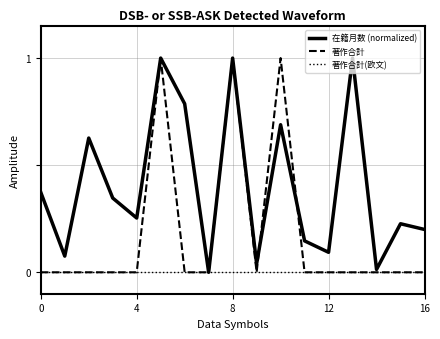

Rank the series by their average value, from lowest to highest.

著作合計(欧文), 著作合計, 在籍月数 (normalized)